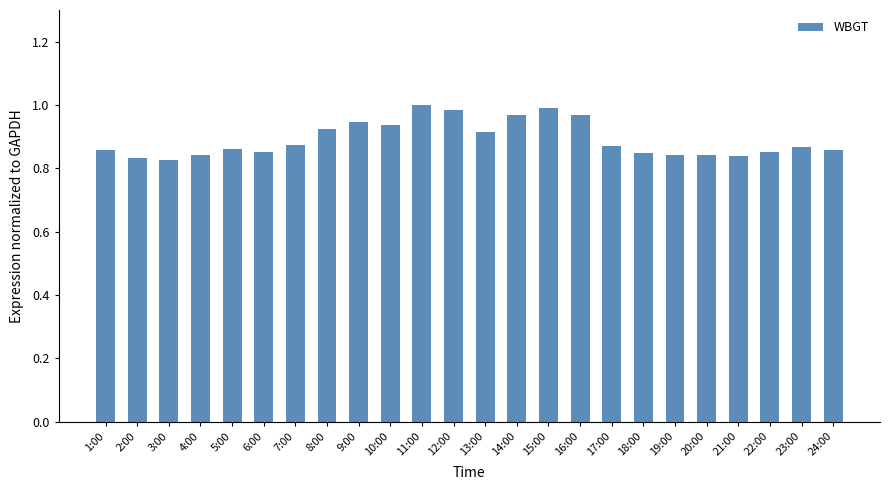

What is the label of the 3rd bar from the right?

22:00